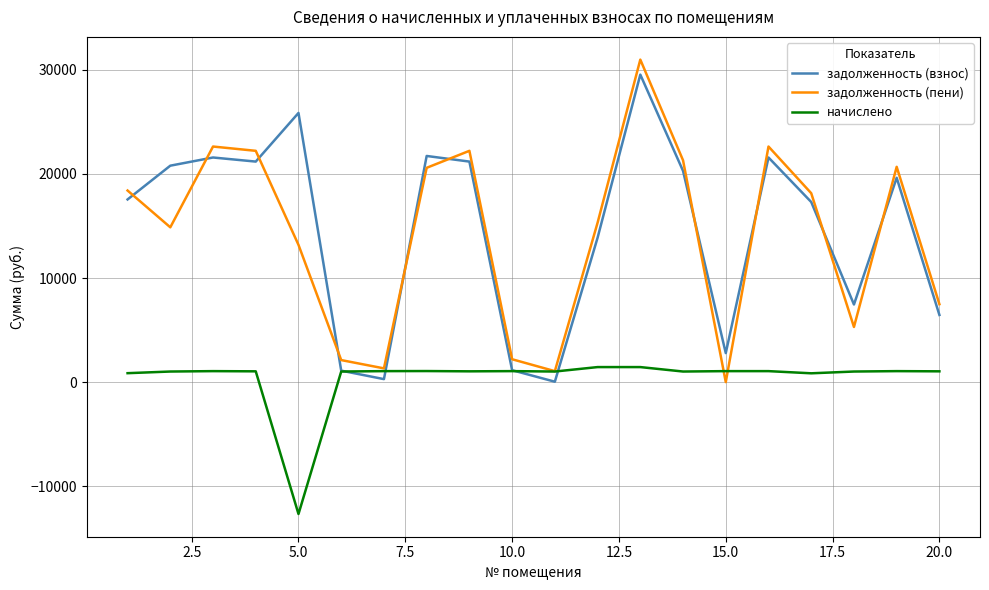

Which series has the largest range (max minus min)?

задолженность (пени)